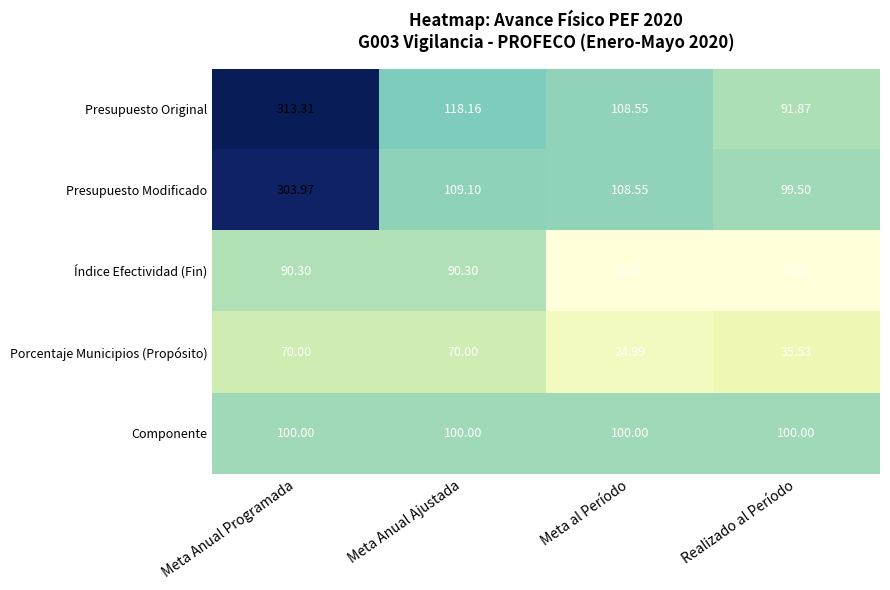

Which category has the highest value across all series?

Meta Anual Programada